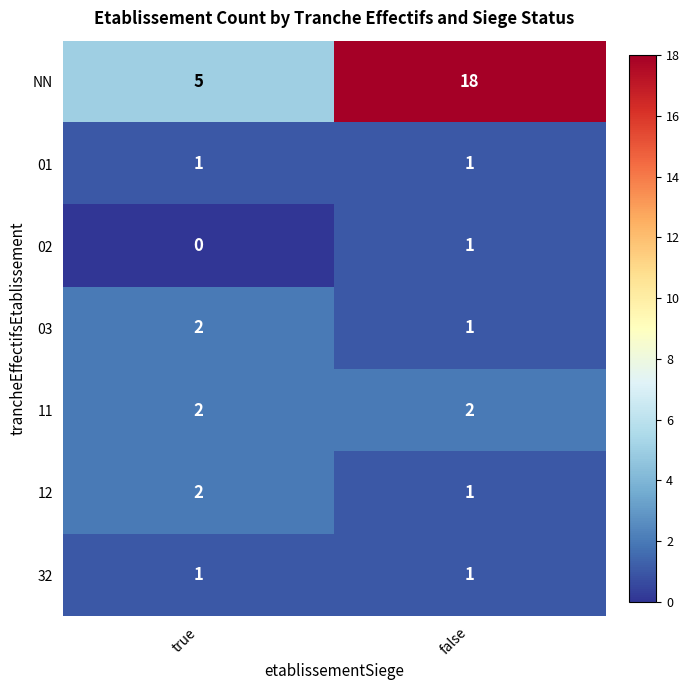

What is the sum of the 12 values at false and true?

3